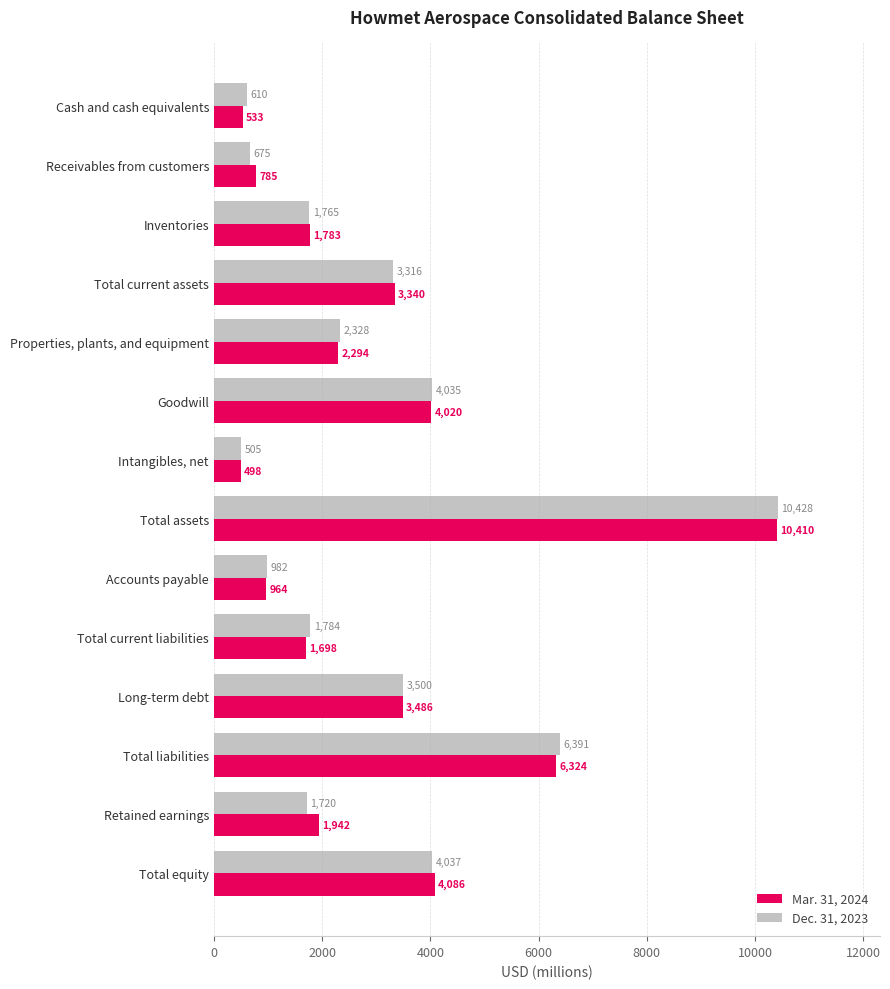

Rank the series by their average value, from lowest to highest.

Dec. 31, 2023, Mar. 31, 2024